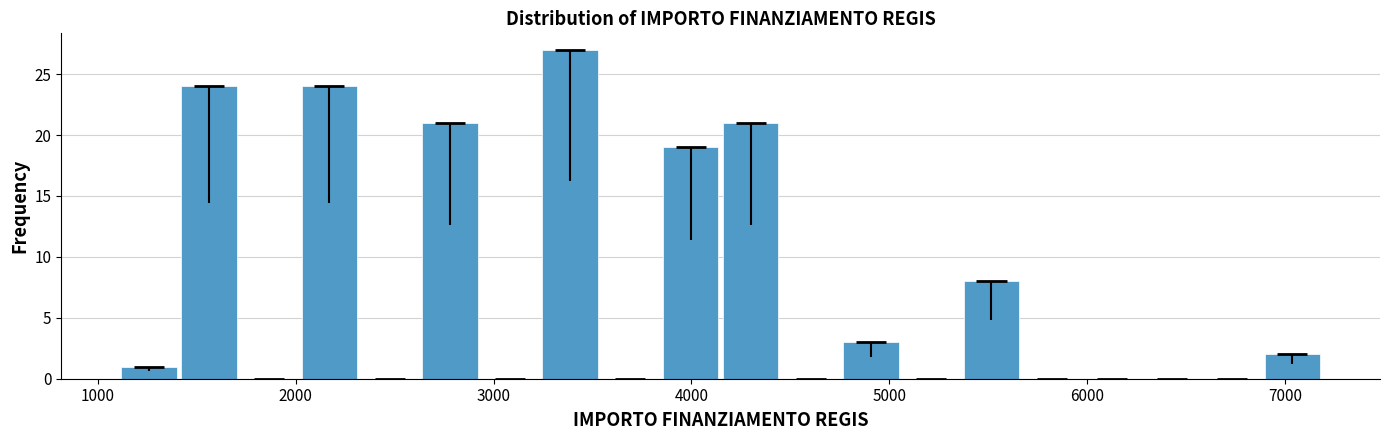

Around what value on the x-axis is the tallest bar? Give the approximate position of its centre, as read against the axis.

3400